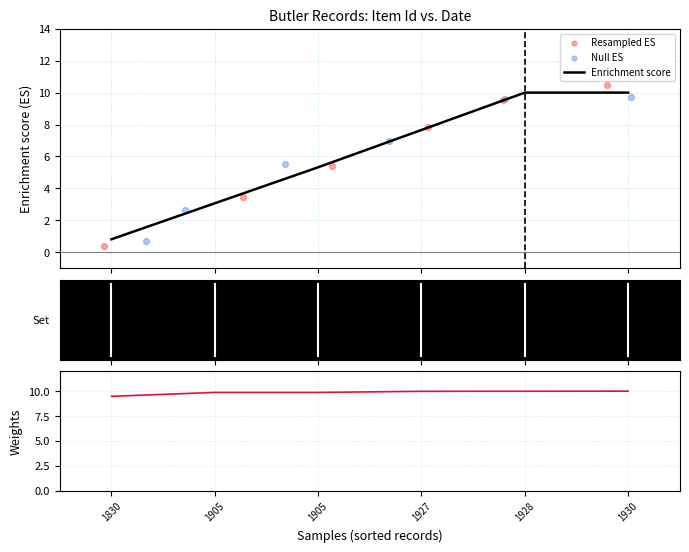

What is the total value across all series at 1905?

19.0